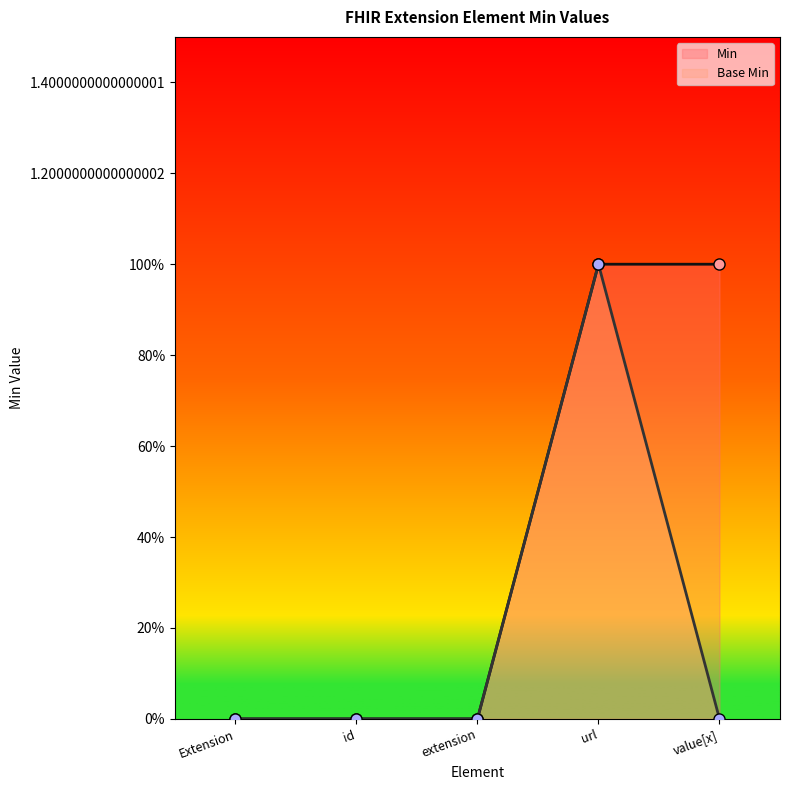

True or false: Min has more than 0 interior local peaks.

False